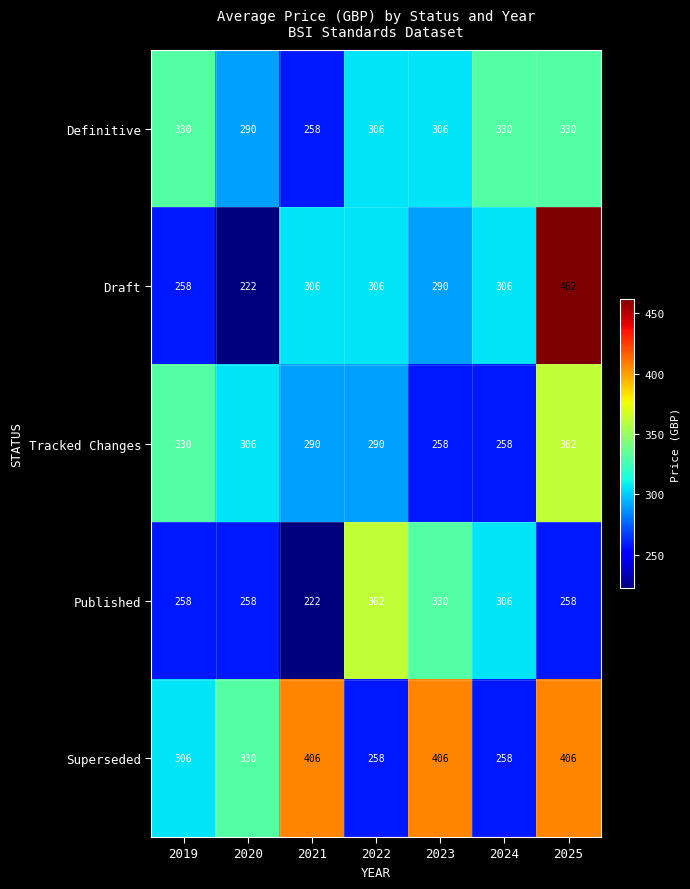

What is the total value across all series at 2021?

1482